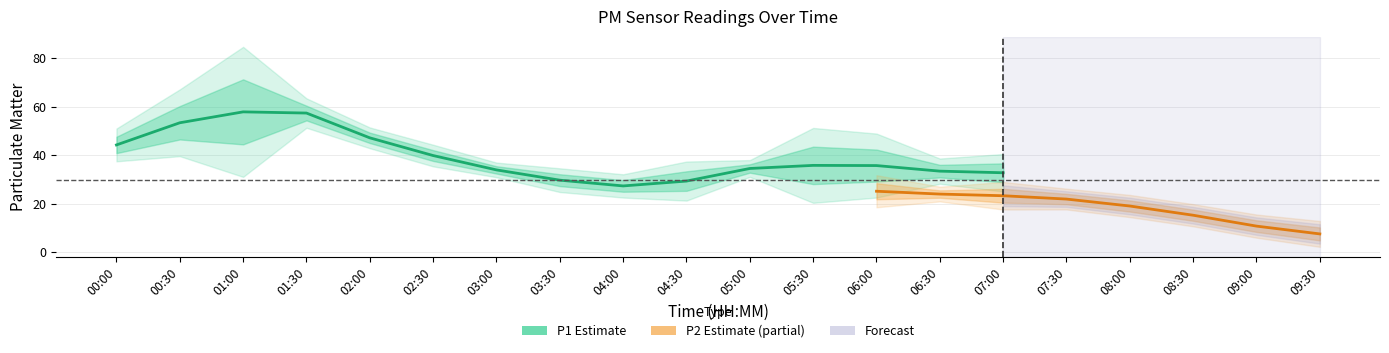

Does the chart display data point markers on the line(s)?

No